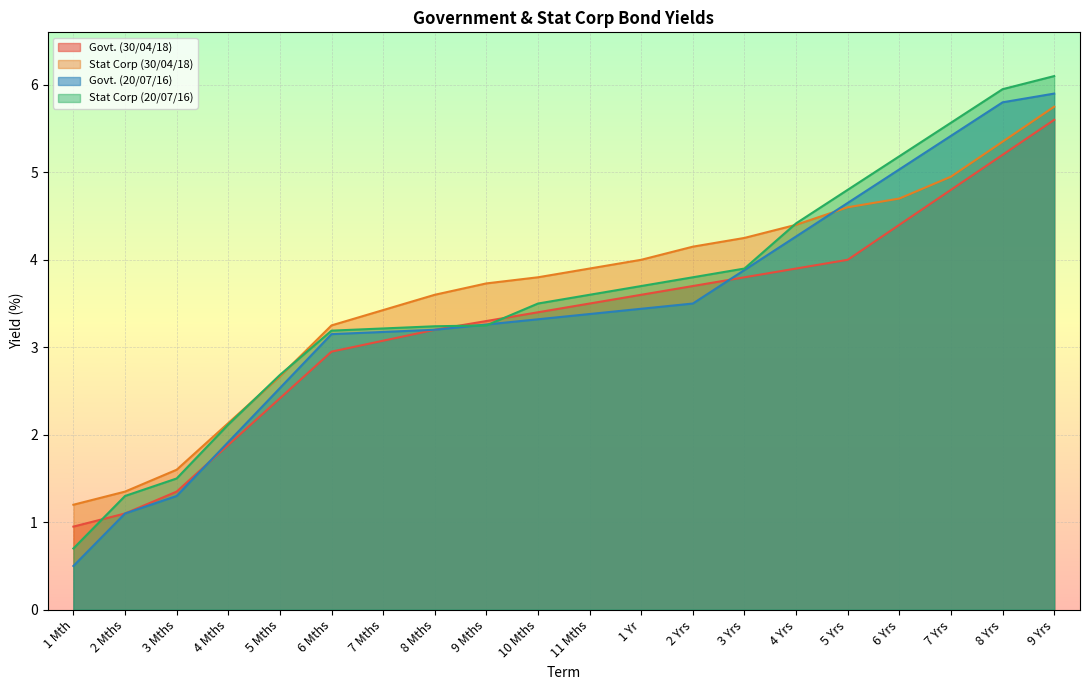

Reading left to right, extract all data points from this chart.

Govt. (30/04/18): 1 Mth=0.9	2 Mths=1.1	3 Mths=1.4	4 Mths=1.9	5 Mths=2.4	6 Mths=3.0	7 Mths=3.1	8 Mths=3.2	9 Mths=3.3	10 Mths=3.4	11 Mths=3.5	1 Yr=3.6	2 Yrs=3.7	3 Yrs=3.8	4 Yrs=3.9	5 Yrs=4.0	6 Yrs=4.4	7 Yrs=4.8	8 Yrs=5.2	9 Yrs=5.6
Stat Corp (30/04/18): 1 Mth=1.2	2 Mths=1.4	3 Mths=1.6	4 Mths=2.1	5 Mths=2.7	6 Mths=3.2	7 Mths=3.4	8 Mths=3.6	9 Mths=3.7	10 Mths=3.8	11 Mths=3.9	1 Yr=4.0	2 Yrs=4.2	3 Yrs=4.2	4 Yrs=4.4	5 Yrs=4.6	6 Yrs=4.7	7 Yrs=5.0	8 Yrs=5.3	9 Yrs=5.8
Govt. (20/07/16): 1 Mth=0.5	2 Mths=1.1	3 Mths=1.3	4 Mths=1.9	5 Mths=2.5	6 Mths=3.1	7 Mths=3.2	8 Mths=3.2	9 Mths=3.3	10 Mths=3.3	11 Mths=3.4	1 Yr=3.4	2 Yrs=3.5	3 Yrs=3.9	4 Yrs=4.3	5 Yrs=4.7	6 Yrs=5.0	7 Yrs=5.4	8 Yrs=5.8	9 Yrs=5.9
Stat Corp (20/07/16): 1 Mth=0.7	2 Mths=1.3	3 Mths=1.5	4 Mths=2.1	5 Mths=2.7	6 Mths=3.2	7 Mths=3.2	8 Mths=3.2	9 Mths=3.2	10 Mths=3.5	11 Mths=3.6	1 Yr=3.7	2 Yrs=3.8	3 Yrs=3.9	4 Yrs=4.4	5 Yrs=4.8	6 Yrs=5.2	7 Yrs=5.6	8 Yrs=6.0	9 Yrs=6.1